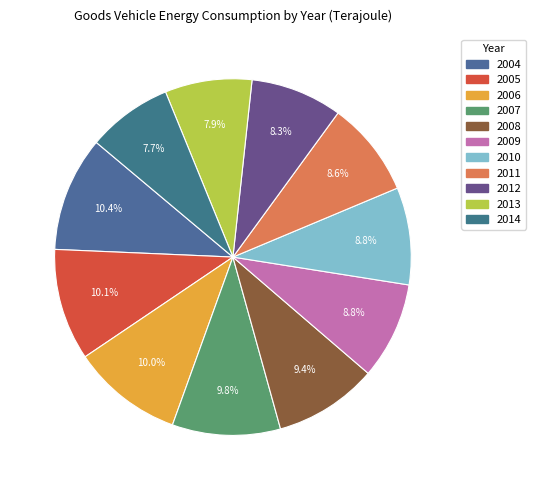

Count the number of slices in the pie.

11